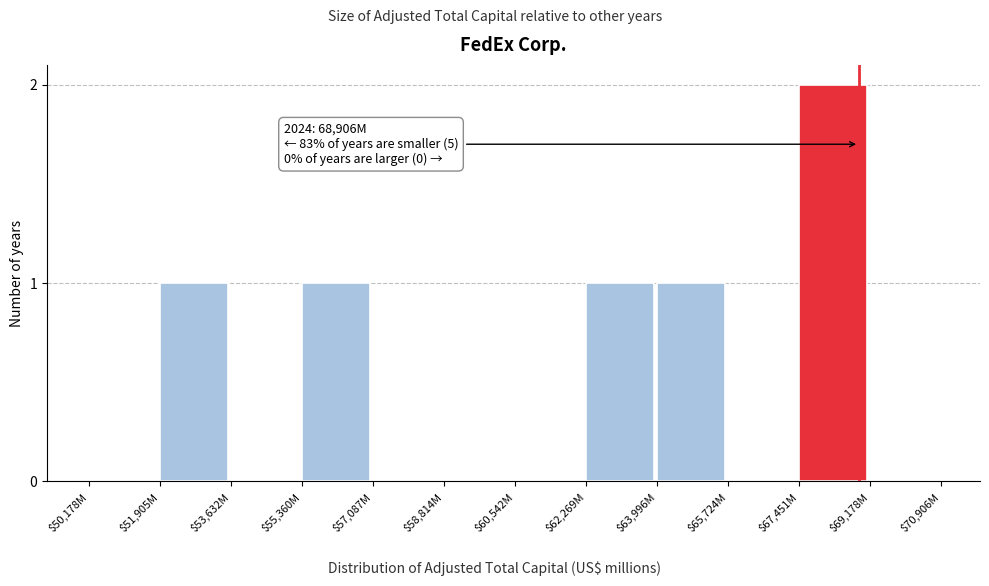

Which label corresponds to the largest value in the chart?

$67,451M